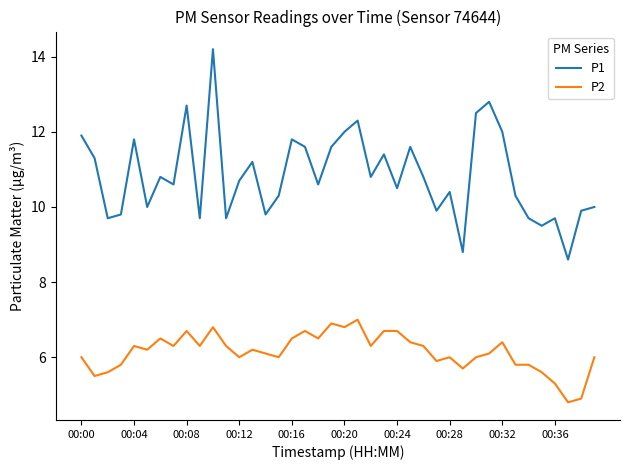

Rank the series by their maximum value, from lowest to highest.

P2, P1